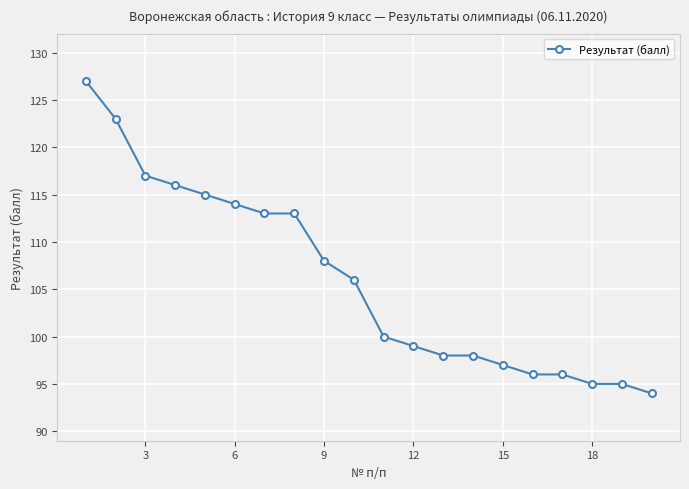

How many series are shown in this chart?

1